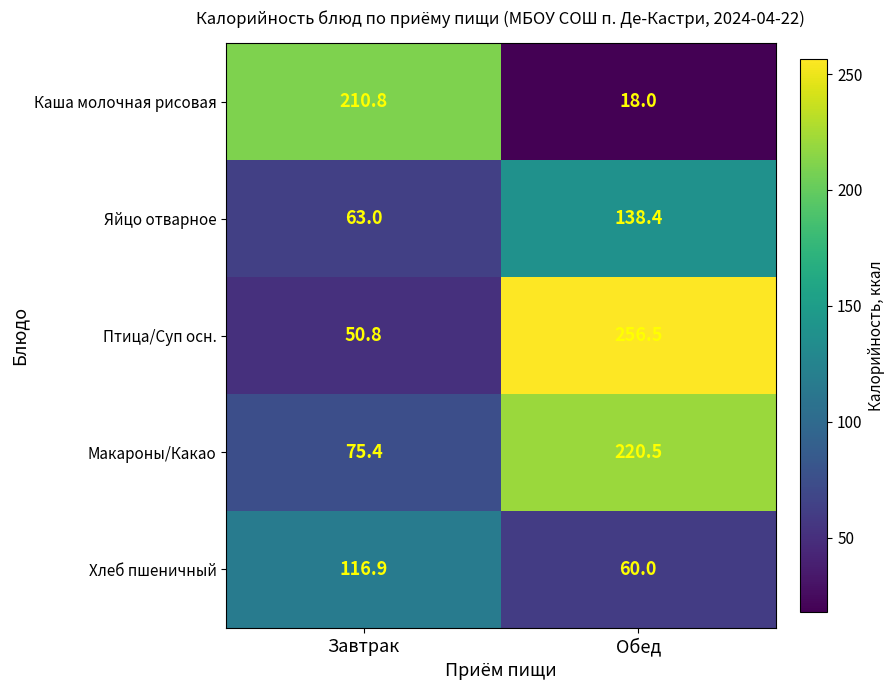

What is the average value of the Хлеб пшеничный series?

88.5